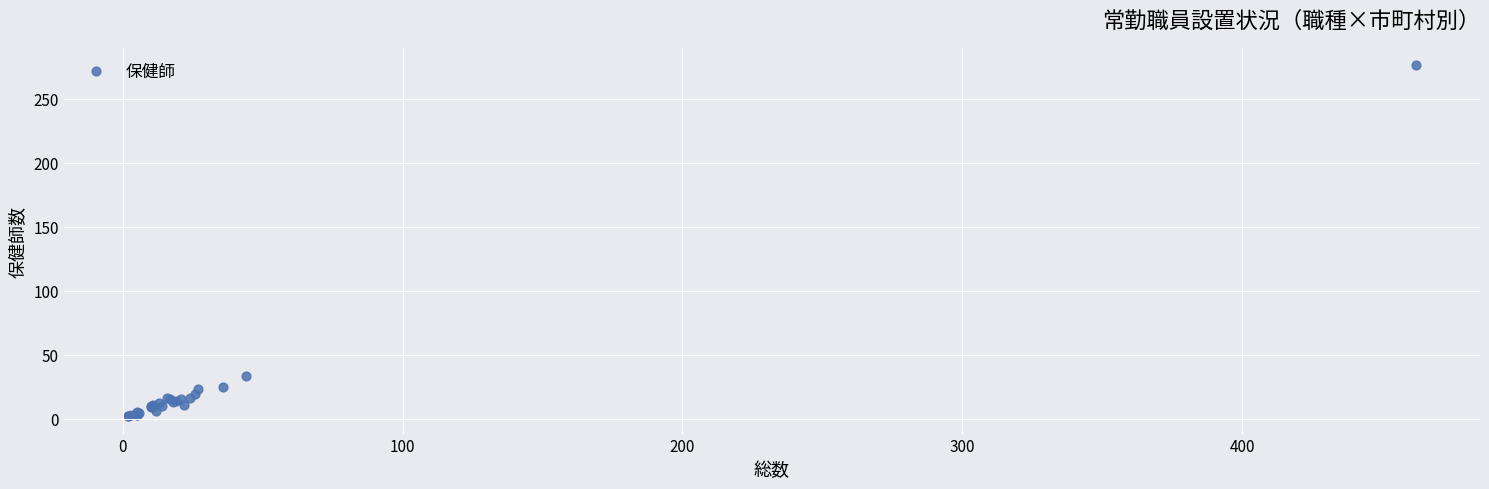

What Y value in the scatter plot is closest to 139?

33